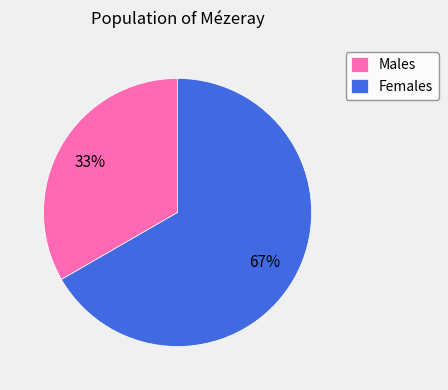

To the nearest percent, what is the average slice percentage?

50%